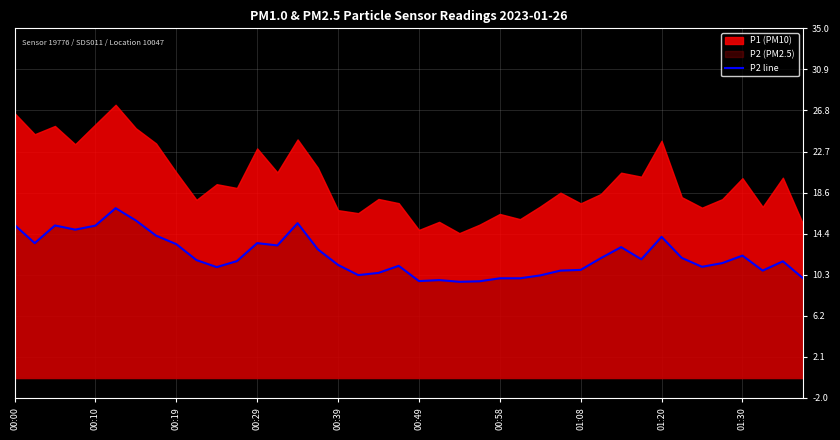

What position from the left is 37?

38